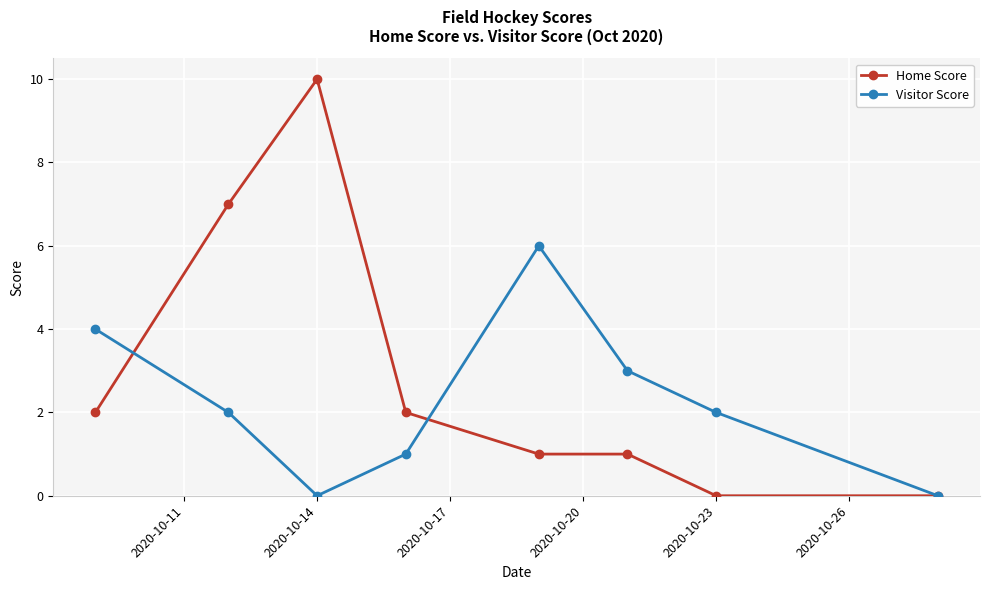

Does the chart have visible grid lines?

Yes